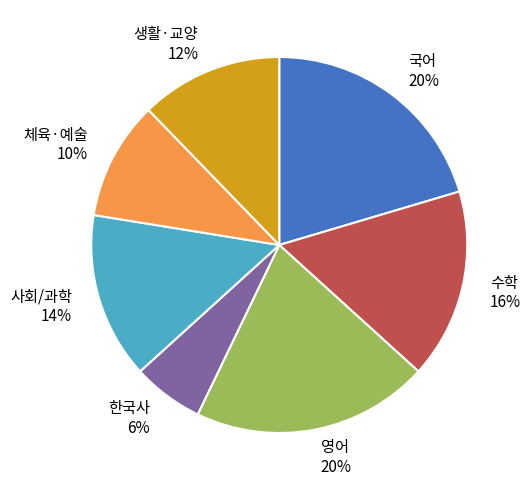

To the nearest percent, what percentage of the pie is 한국사?

6%